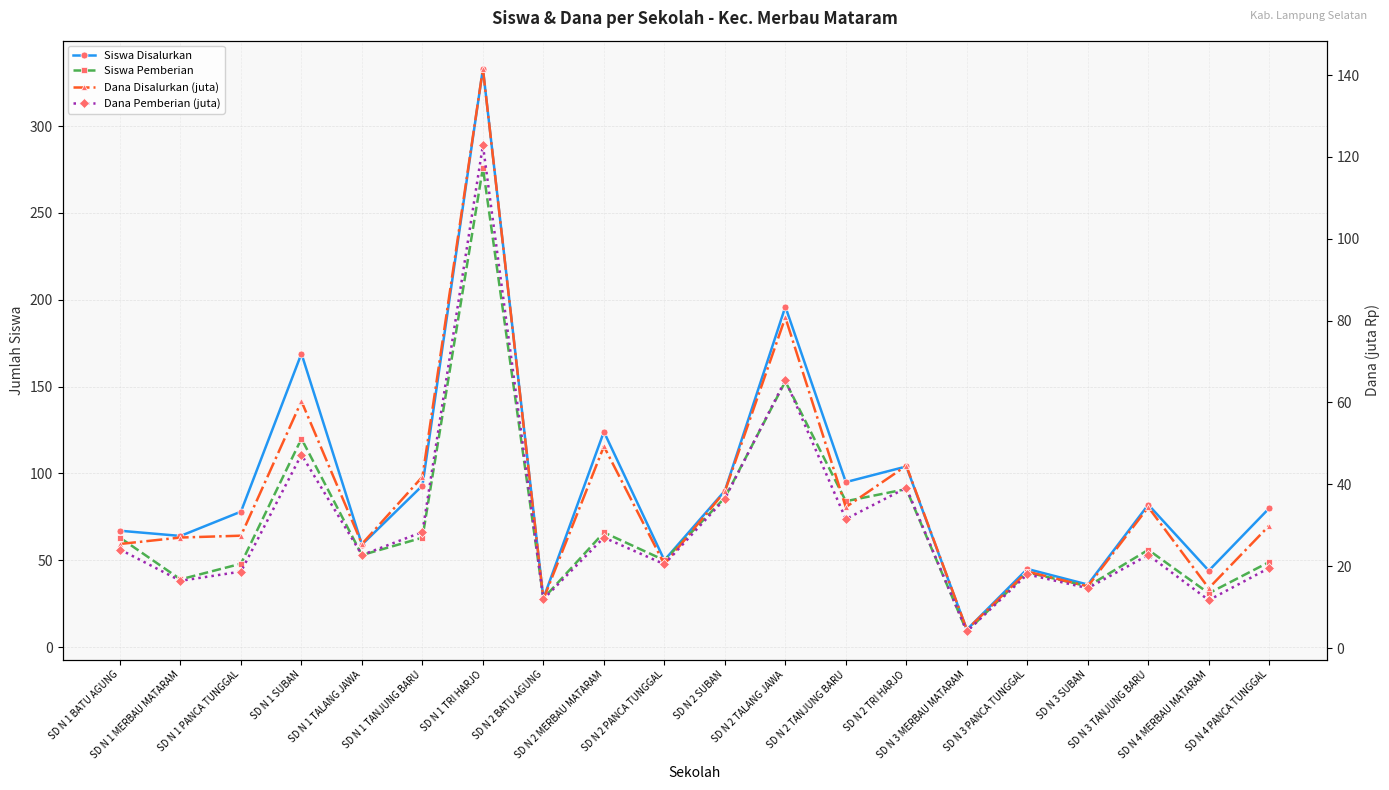

How many data points in Dana Pemberian (juta) are above 22?

11